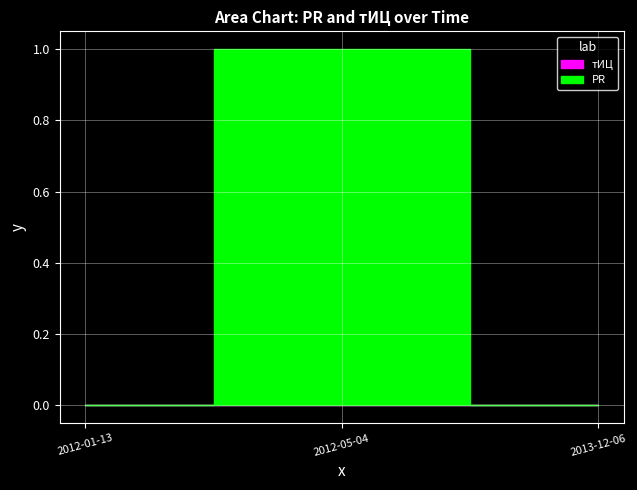

What is the sum of all PR values?

1